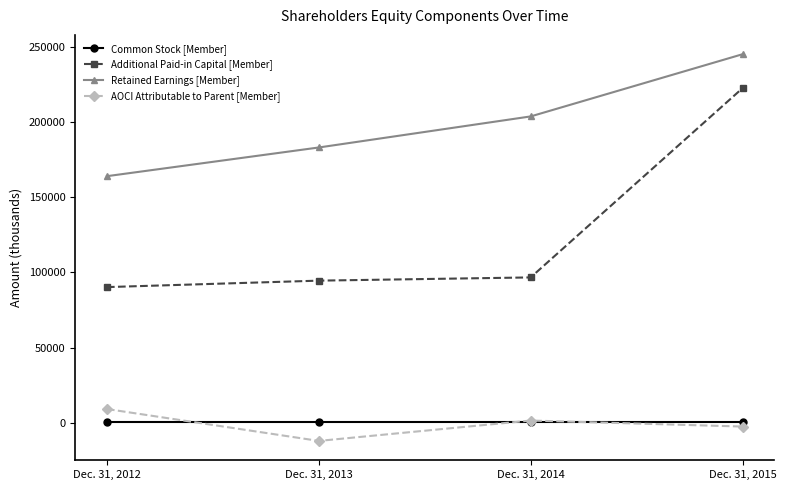

Read the Retained Earnings [Member] value at Dec. 31, 2015, to the nearest 100.

244900